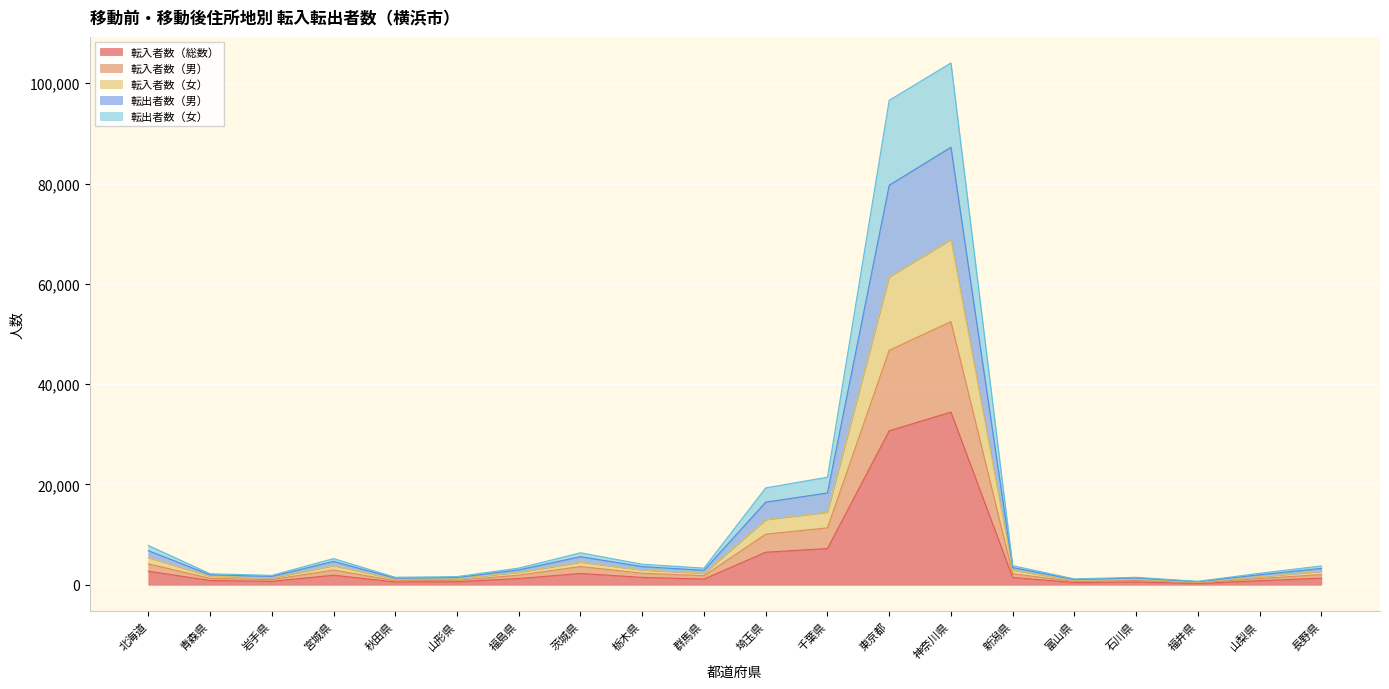

What is the highest value of the 転入者数（総数） series?

34429